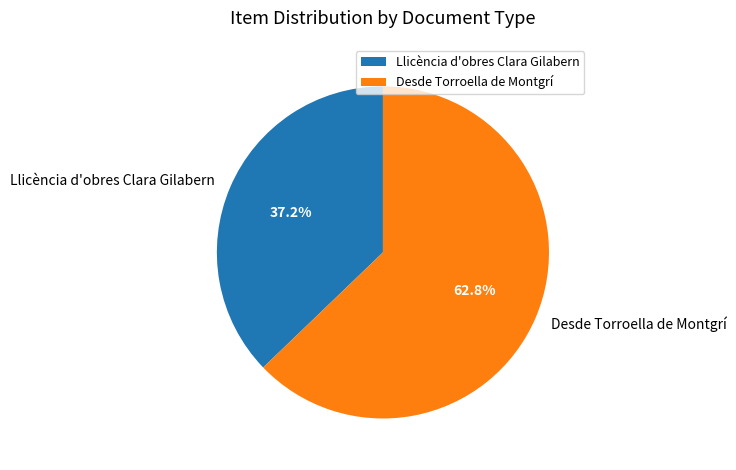

To the nearest percent, what percentage of the pie is Llicència d'obres Clara Gilabern?

37%